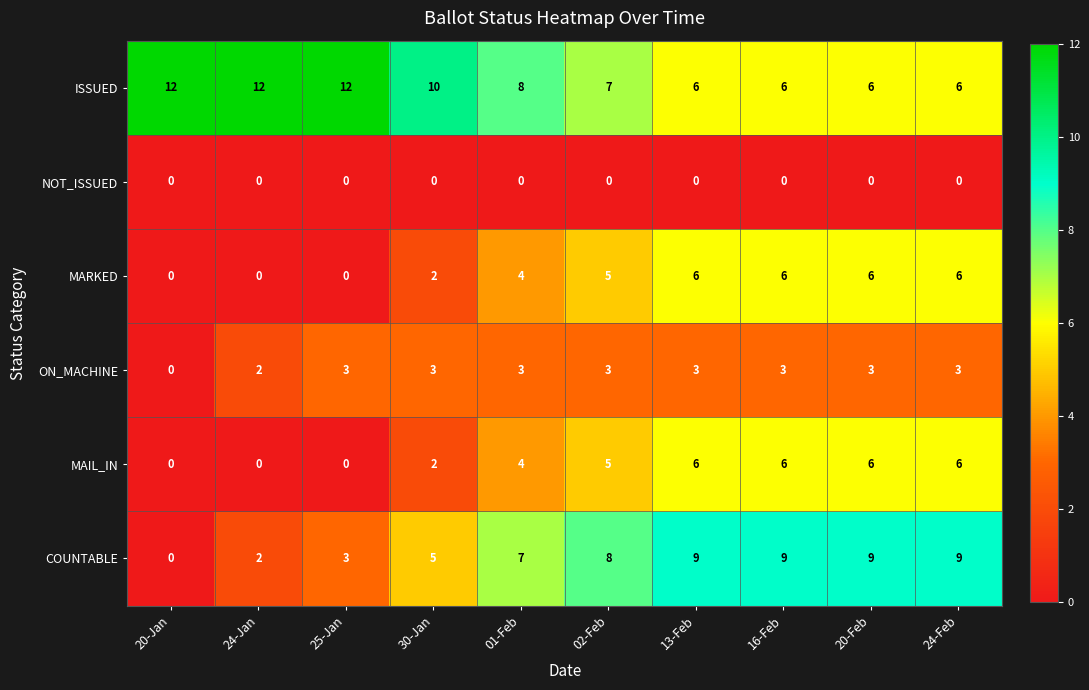

True or false: ISSUED has a value of 6 at 16-Feb.

True